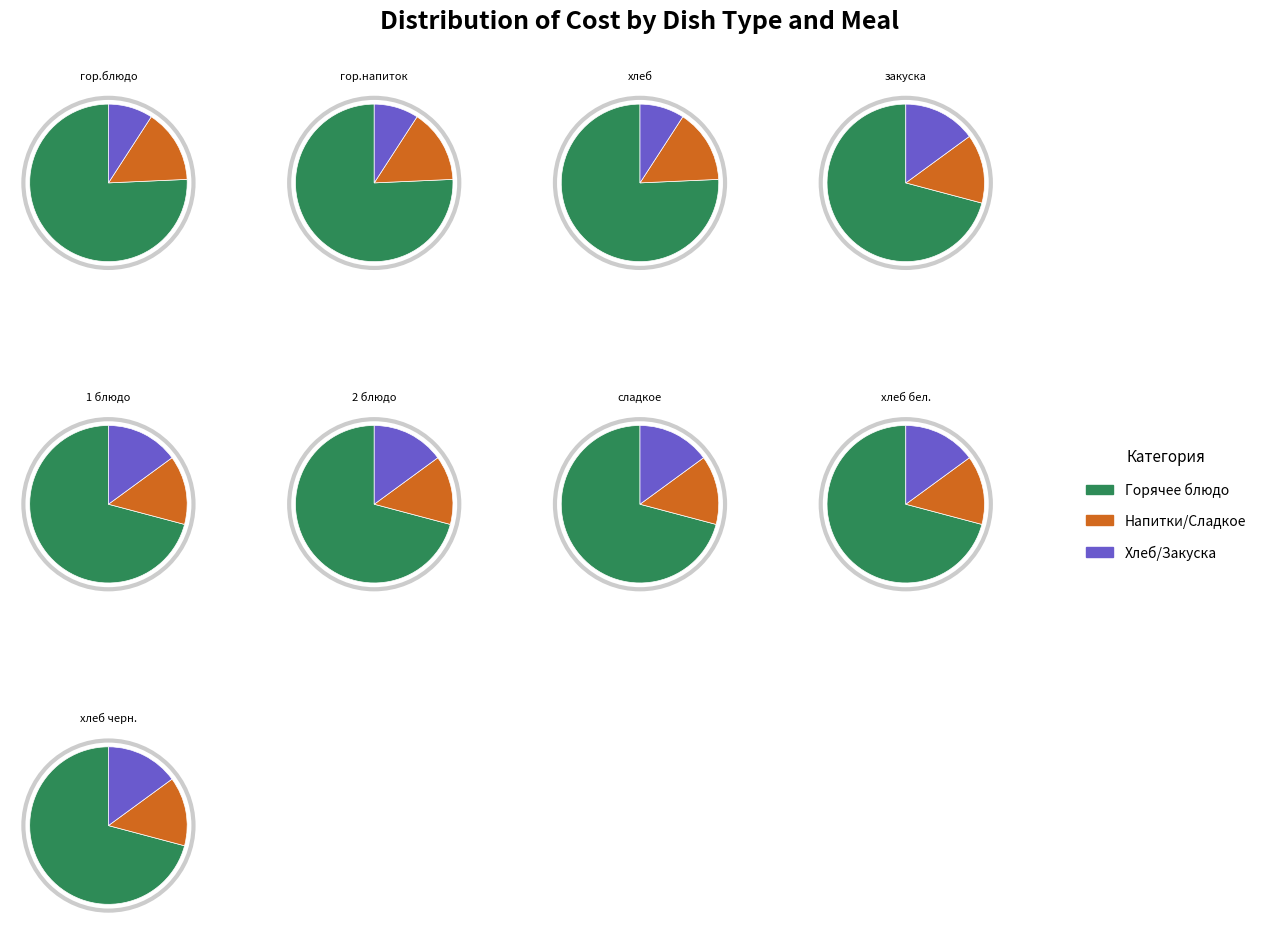

What portion of the pie excludes хлеб бел.?

98.1%